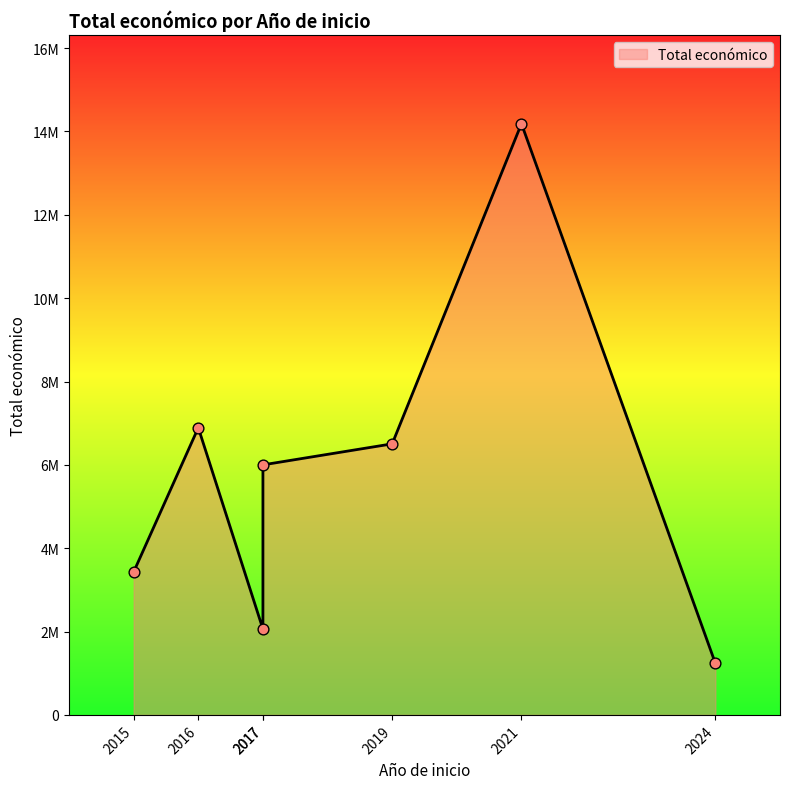

What is the change in value from 2021 to 2015?

-10756494